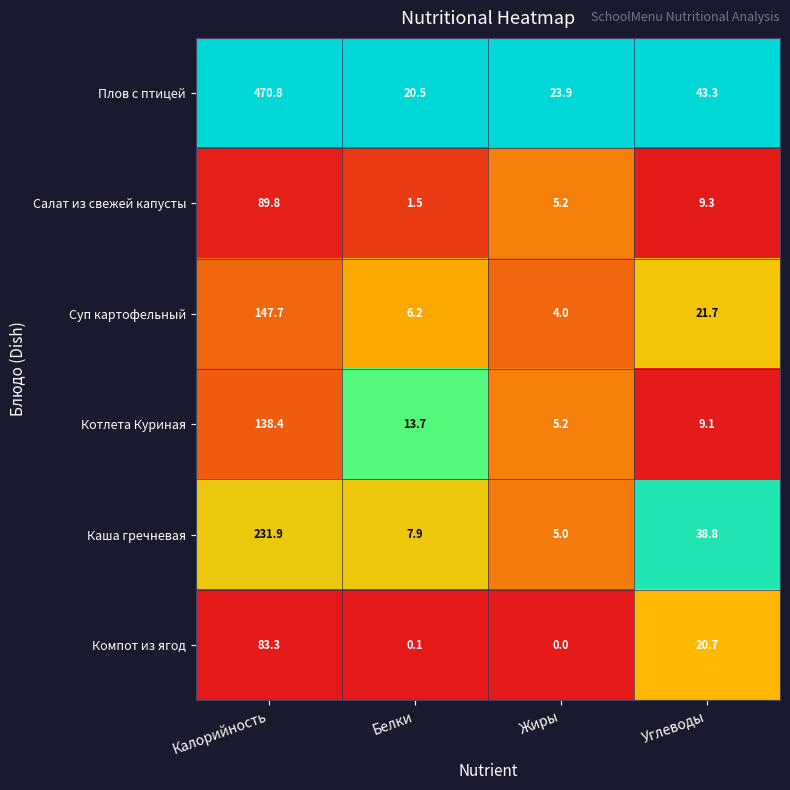

At which label does Плов с птицей reach its minimum?

Белки